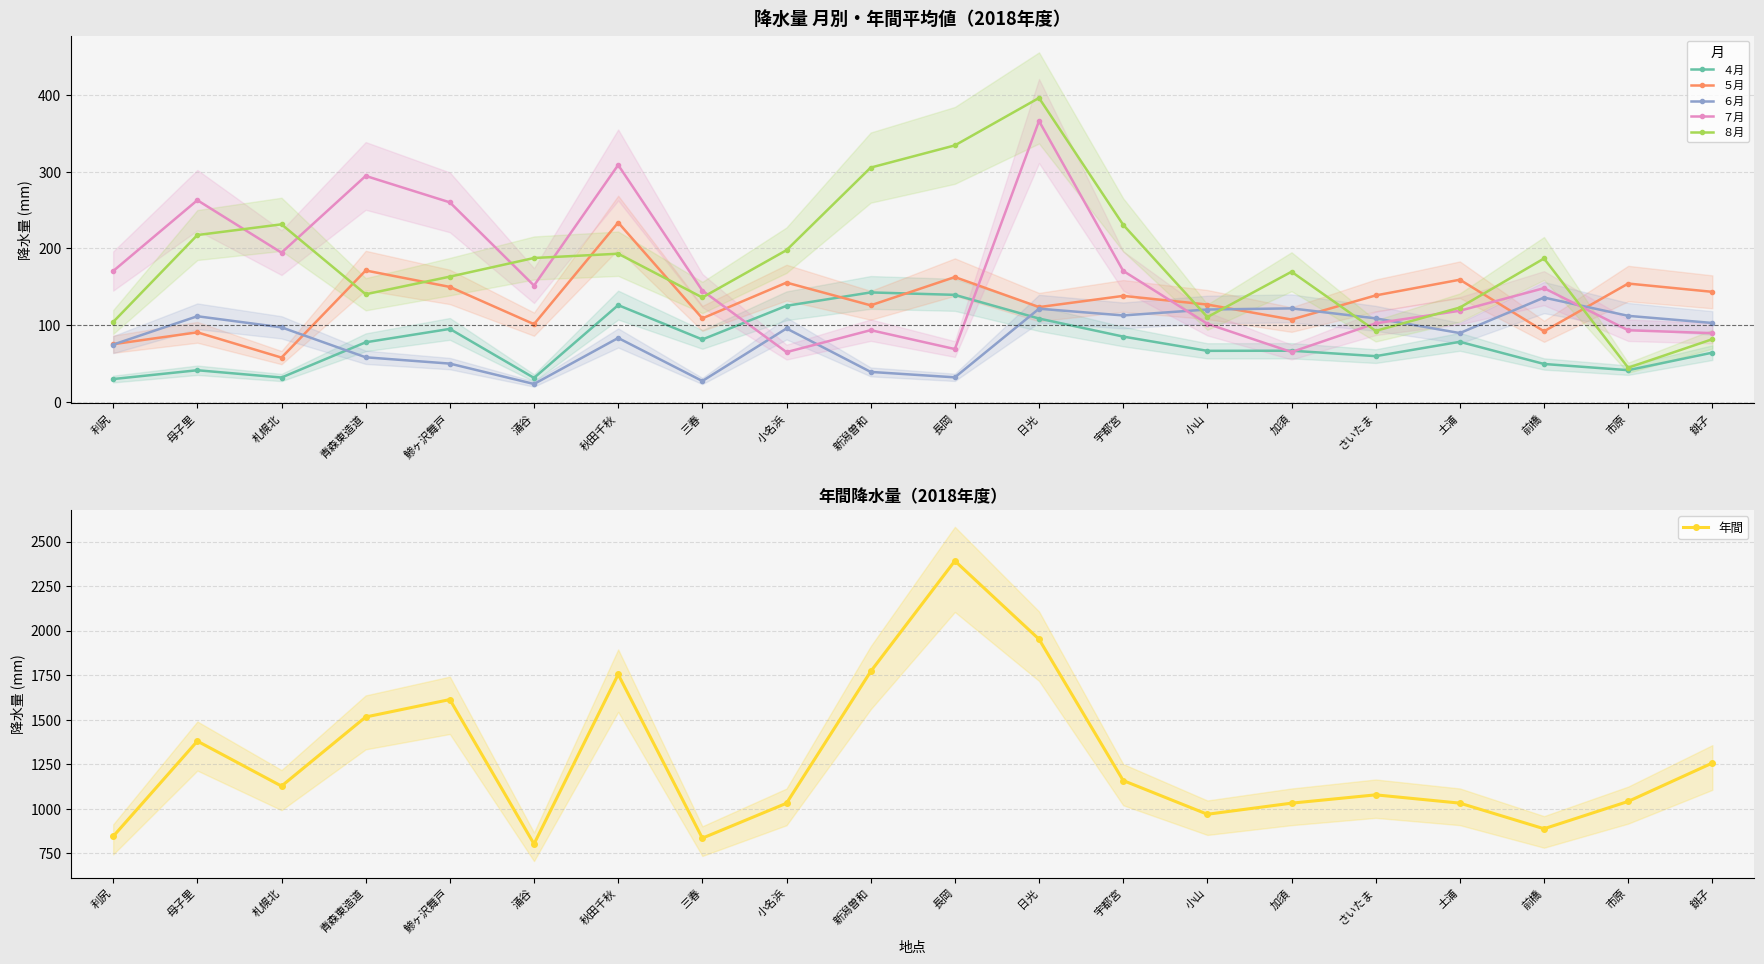

List the series in order of their peak value, lowest first.

６月, ４月, ５月, ７月, ８月, 年間